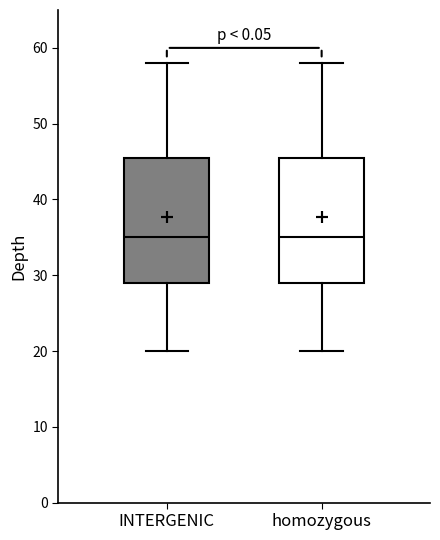

Reading left to right, read every box against the y-axis: the position of its median line, the range the box covers, and the ends of its whiskers. The values are not printed on the chart, so give them approximately, as read against the axis.

INTERGENIC: median 35, box 29 to 46, whiskers 20 to 58
homozygous: median 35, box 29 to 46, whiskers 20 to 58